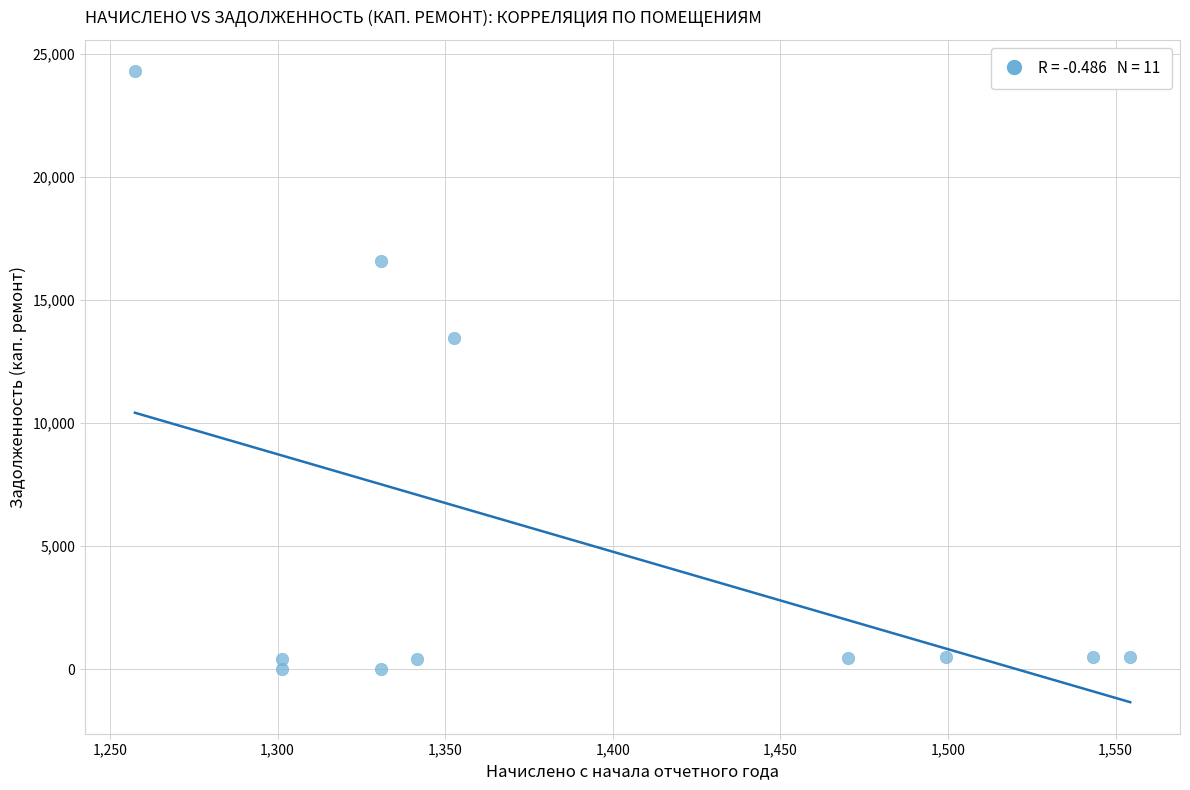

What Y value in the scatter plot is closest to 12143?

13466.6